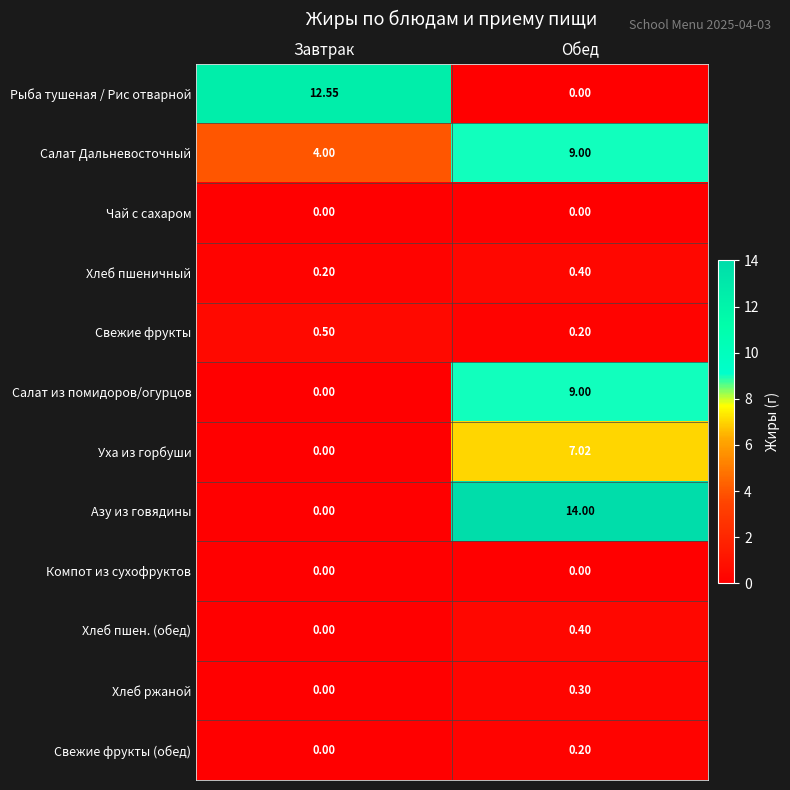

List the labels in order of Свежие фрукты value, largest first.

Завтрак, Обед